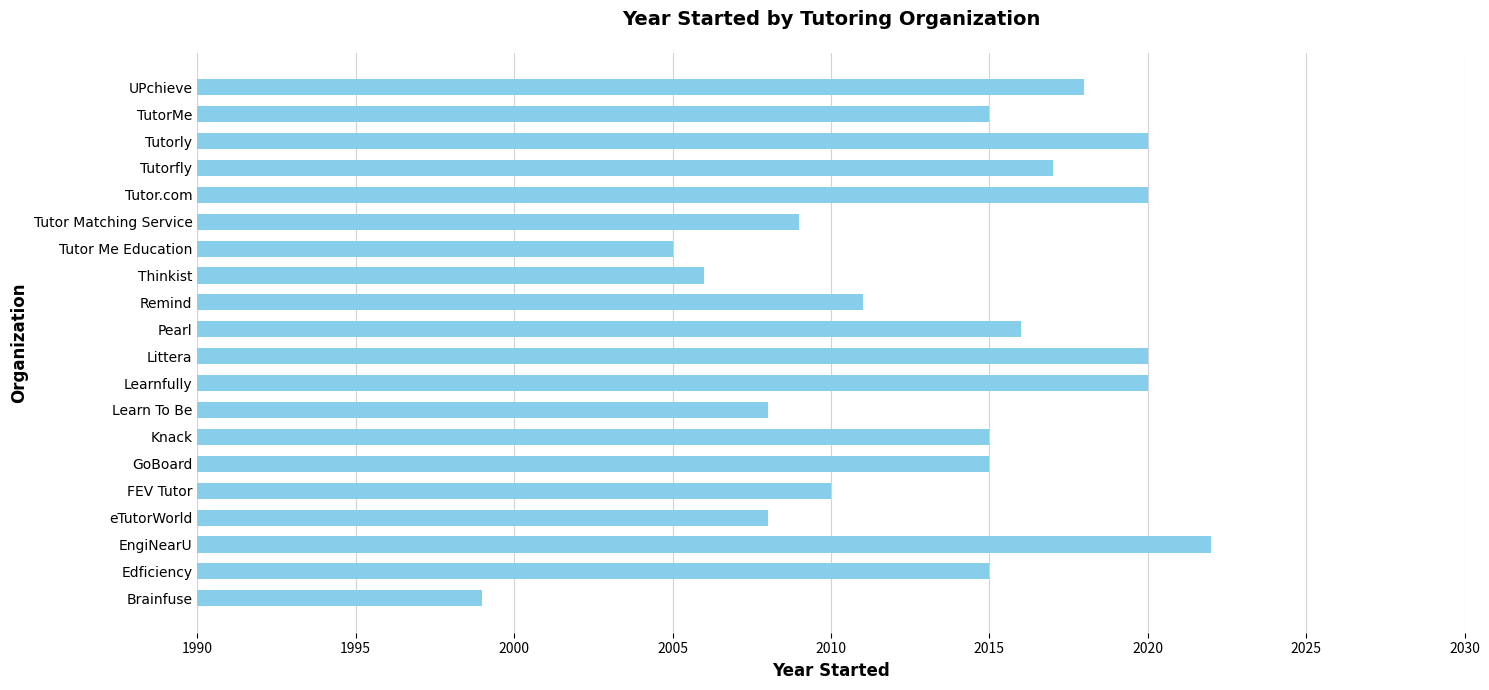

Reading top to bottom, transcribe all the data shown in this chart.

UPchieve=2018	TutorMe=2015	Tutorly=2020	Tutorfly=2017	Tutor.com=2020	Tutor Matching Service=2009	Tutor Me Education=2005	Thinkist=2006	Remind=2011	Pearl=2016	Littera=2020	Learnfully=2020	Learn To Be=2008	Knack=2015	GoBoard=2015	FEV Tutor=2010	eTutorWorld=2008	EngiNearU=2022	Edficiency=2015	Brainfuse=1999